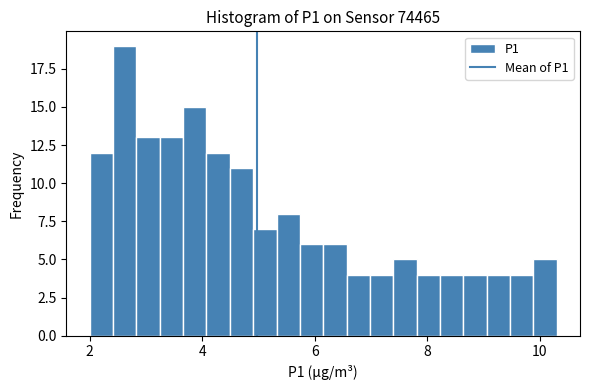

Around what value on the x-axis is the tallest bar? Give the approximate position of its centre, as read against the axis.

2.6